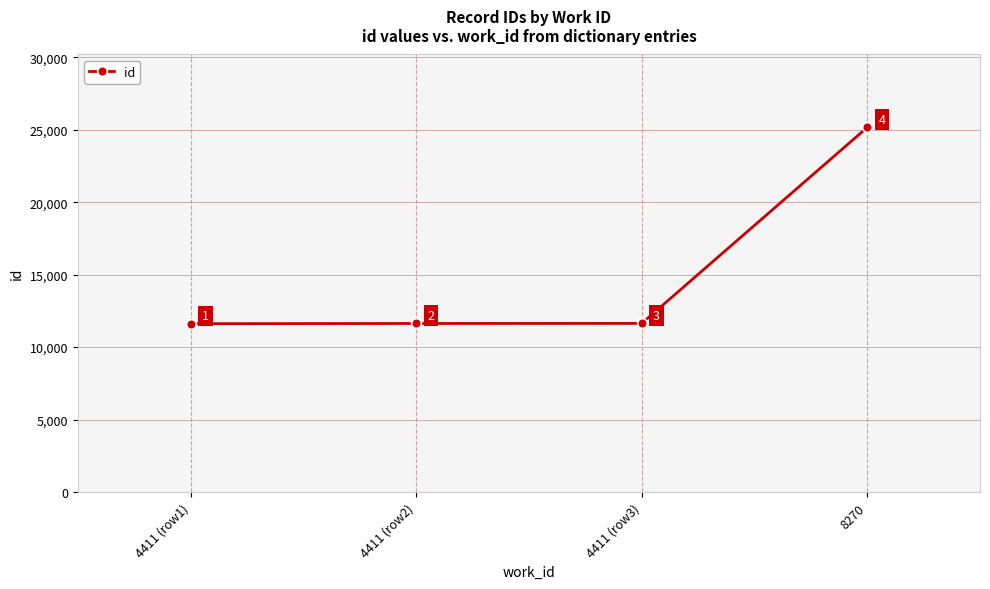

What is the minimum value shown in the chart?

11618